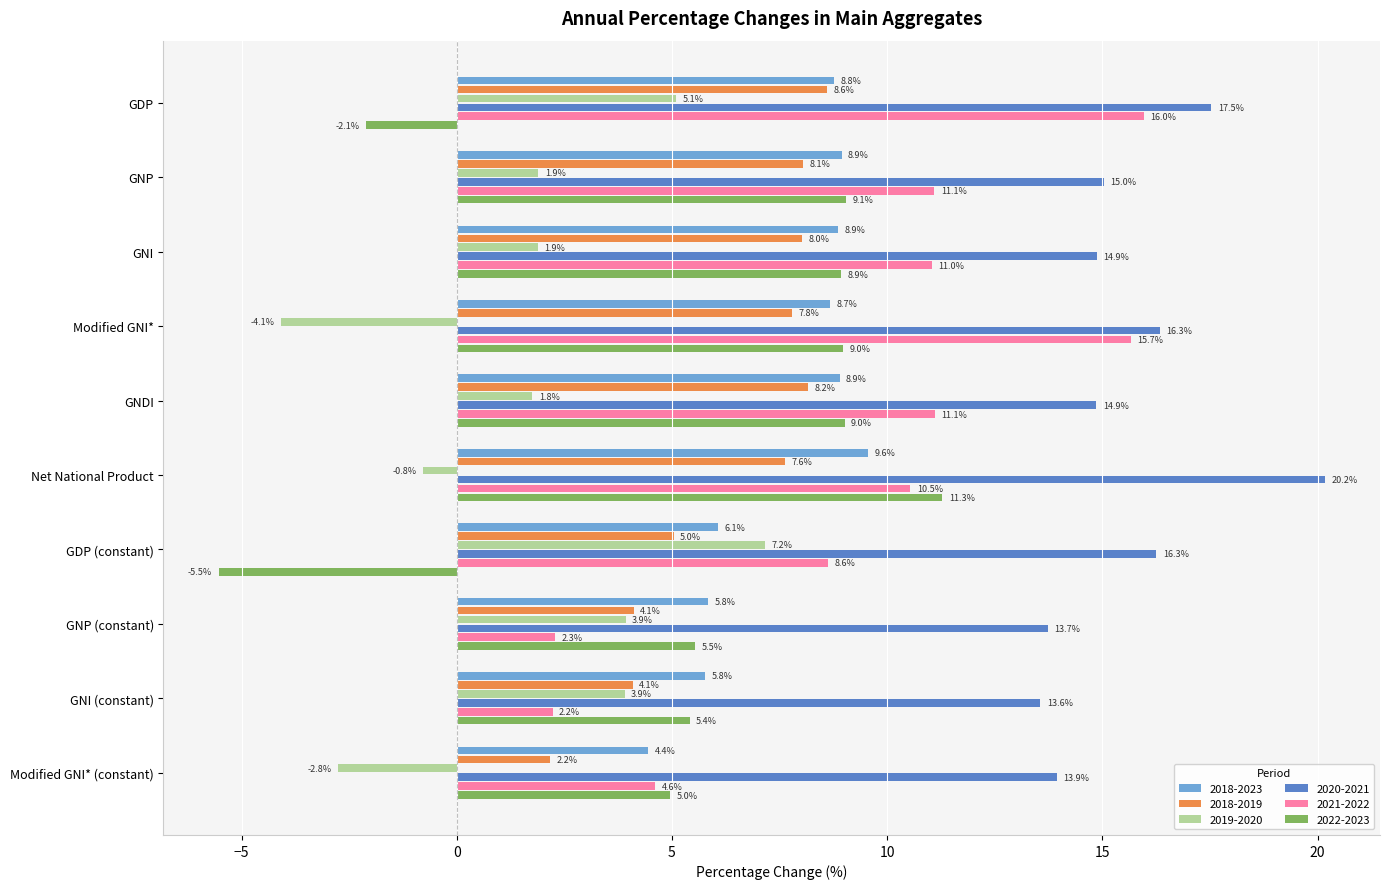

How many data points does each series have?

10